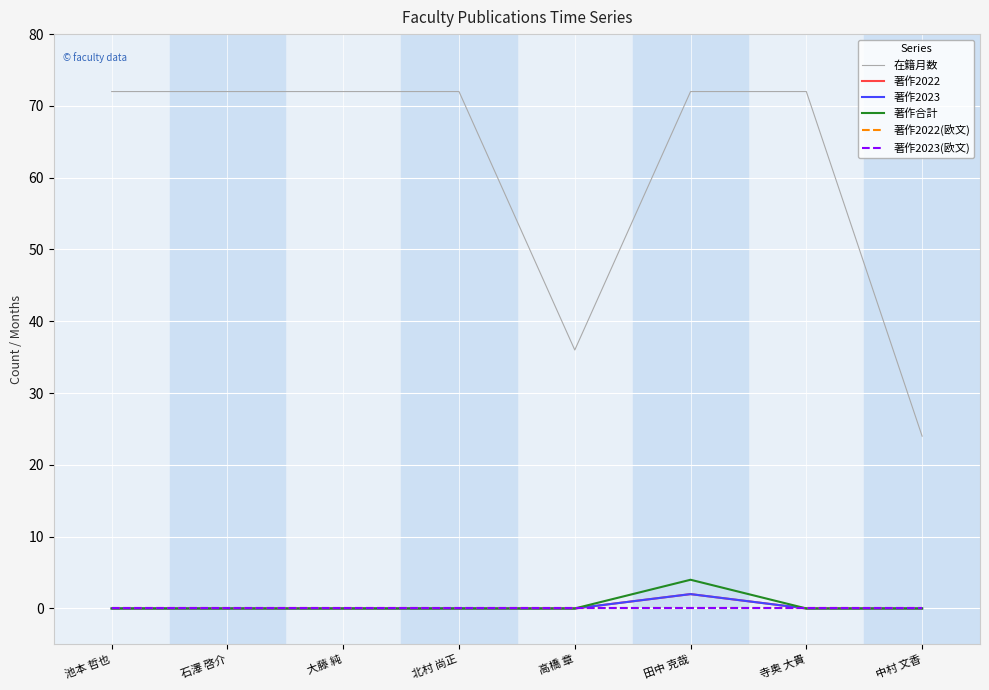

Does the chart display data point markers on the line(s)?

No